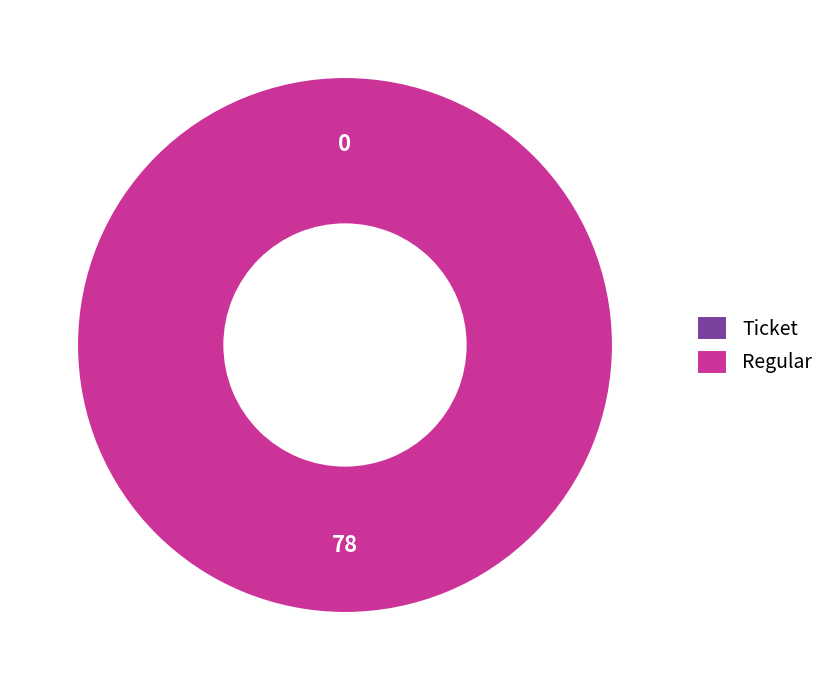

To the nearest percent, what is the combined percentage of Ticket and Regular?

100%